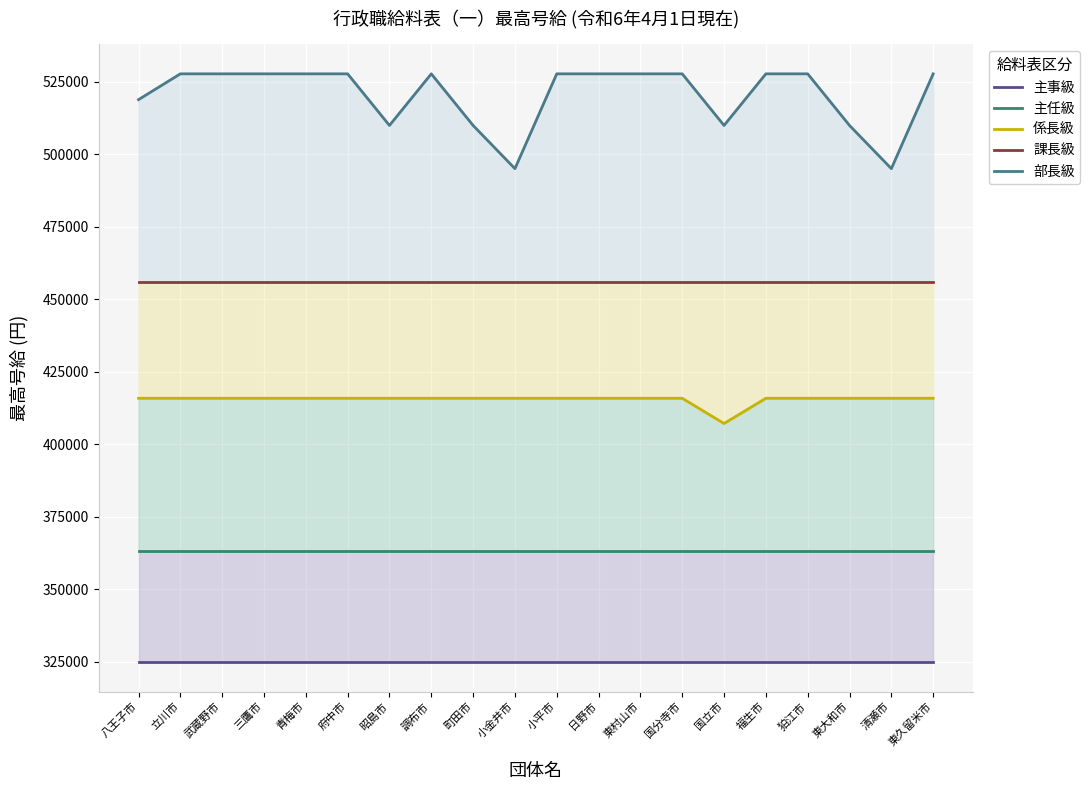

True or false: 部長級 has a value of 527700 at 狛江市.

True